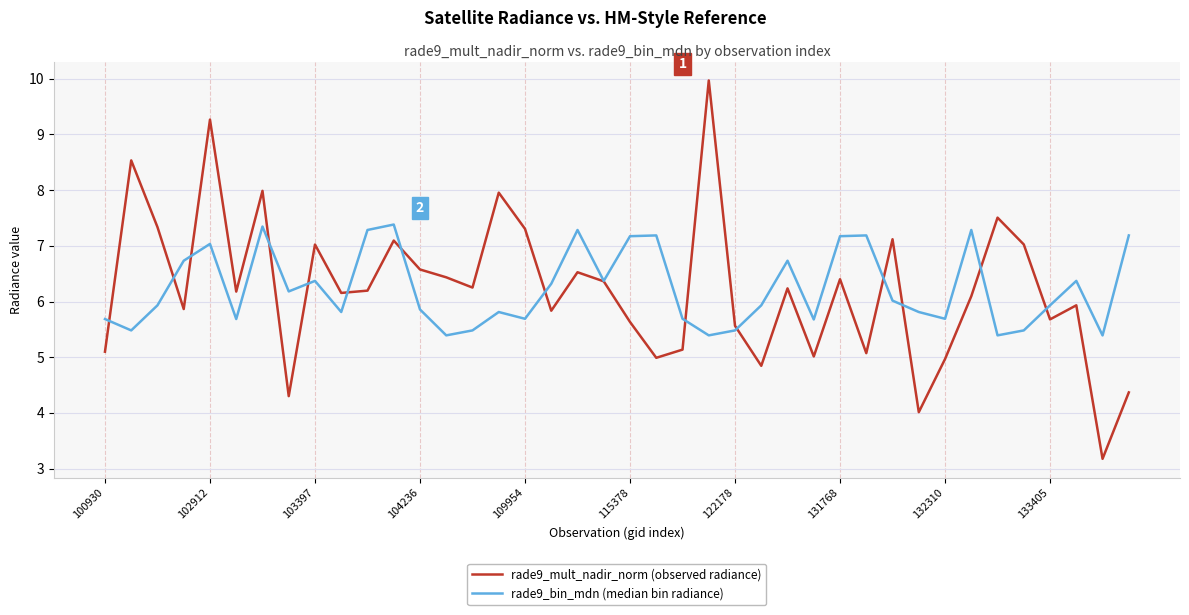

Rank the series by their maximum value, from lowest to highest.

rade9_bin_mdn (median bin radiance), rade9_mult_nadir_norm (observed radiance)